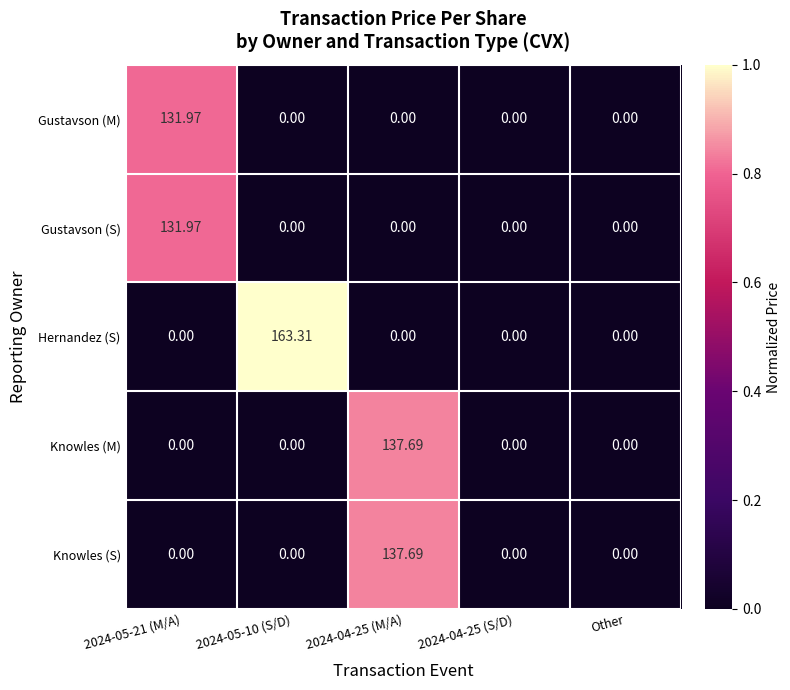

What is the spread (max minus min) of values at 2024-05-10 (S/D)?

163.3